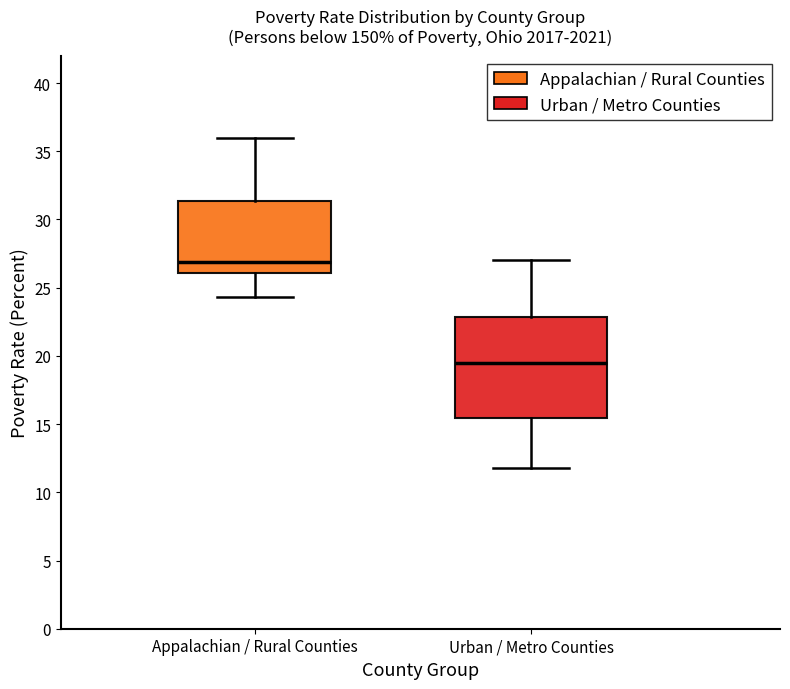

Where is the upper edge of the box for Urban / Metro Counties on the y-axis? The values are not printed on the chart, so give them approximately, as read against the axis.

23.0